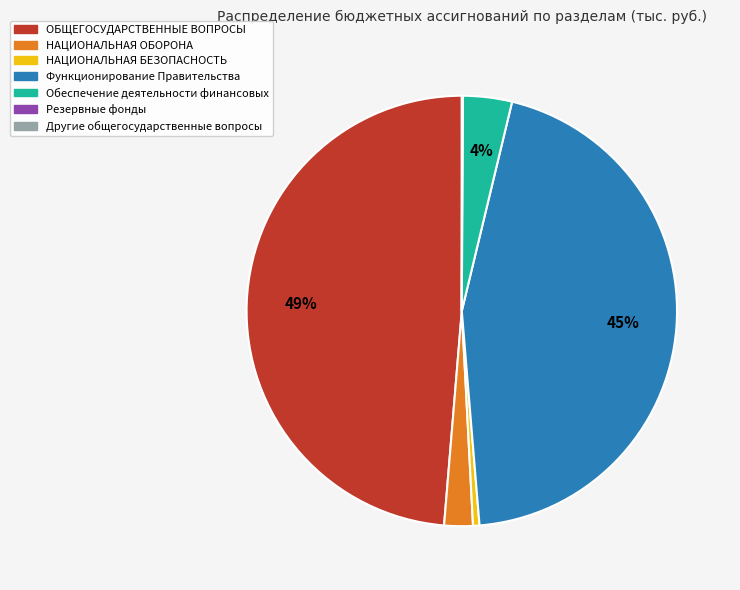

Which category has the biggest portion of the pie?

ОБЩЕГОСУДАРСТВЕННЫЕ ВОПРОСЫ